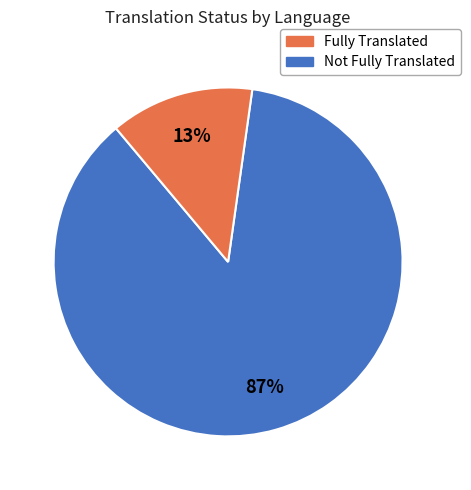

How many segments does this pie chart have?

2